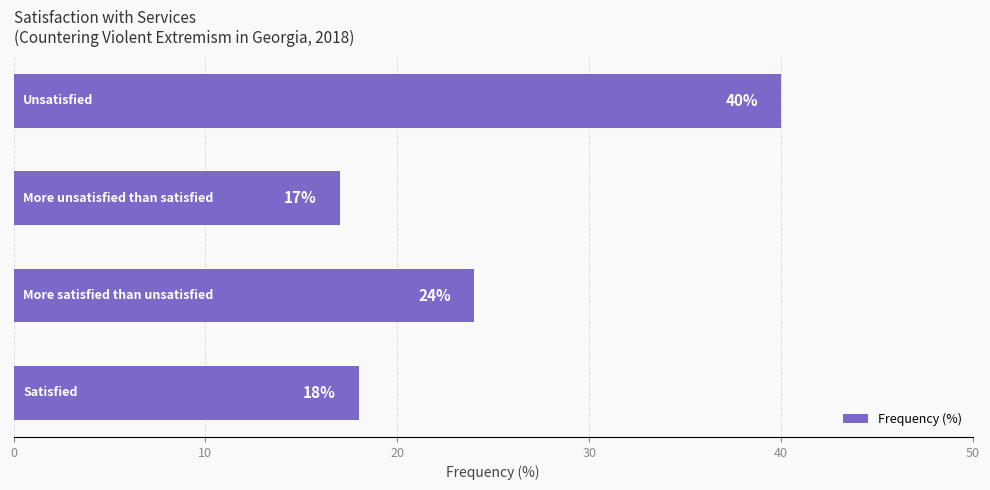

What is the difference between the second highest and second lowest values?

6